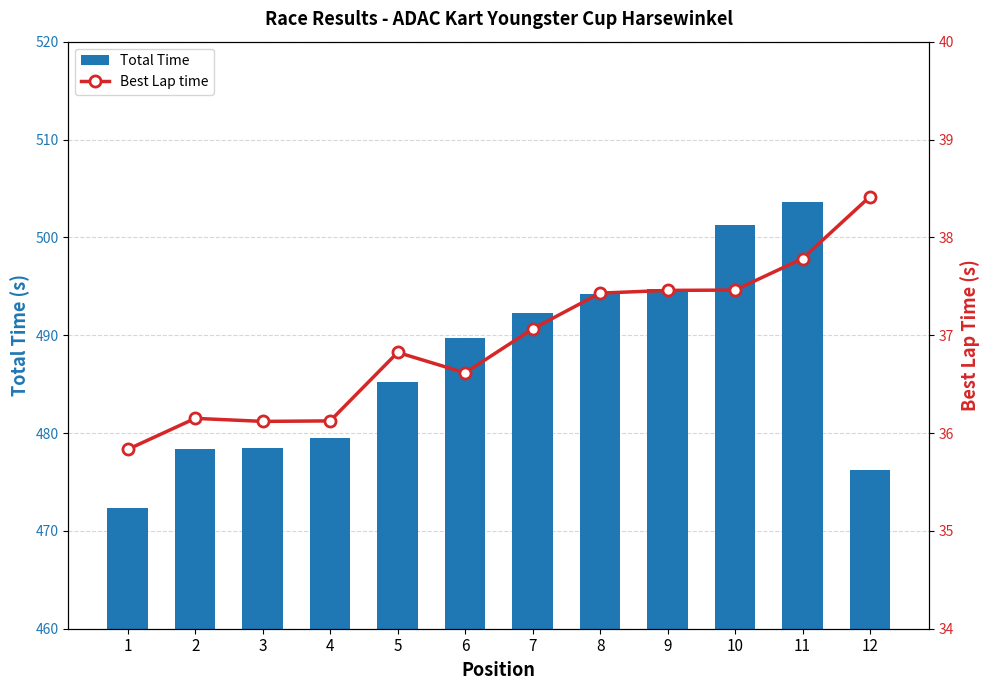

Reading left to right, transcribe all the data shown in this chart.

Total Time: 1=472.3	2=478.4	3=478.5	4=479.5	5=485.2	6=489.7	7=492.3	8=494.2	9=494.7	10=501.2	11=503.7	12=476.2
Best Lap time: 1=35.8	2=36.1	3=36.1	4=36.1	5=36.8	6=36.6	7=37.1	8=37.4	9=37.5	10=37.5	11=37.8	12=38.4